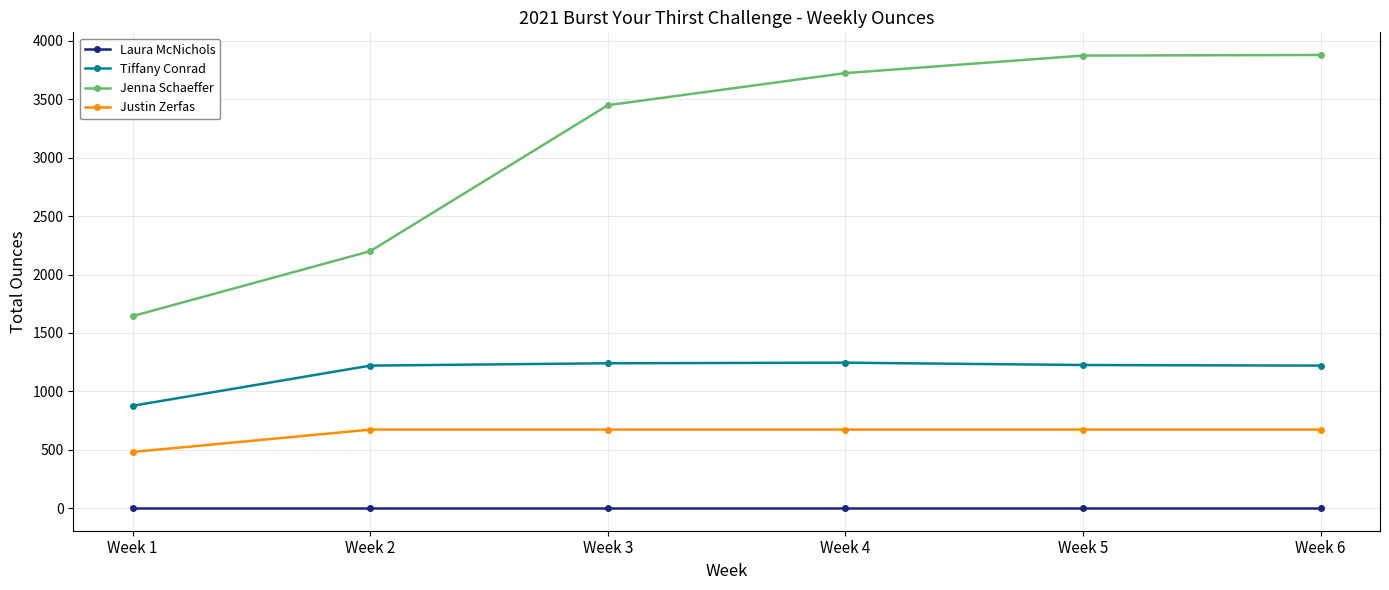

How many data points in Justin Zerfas are less than 672?

1